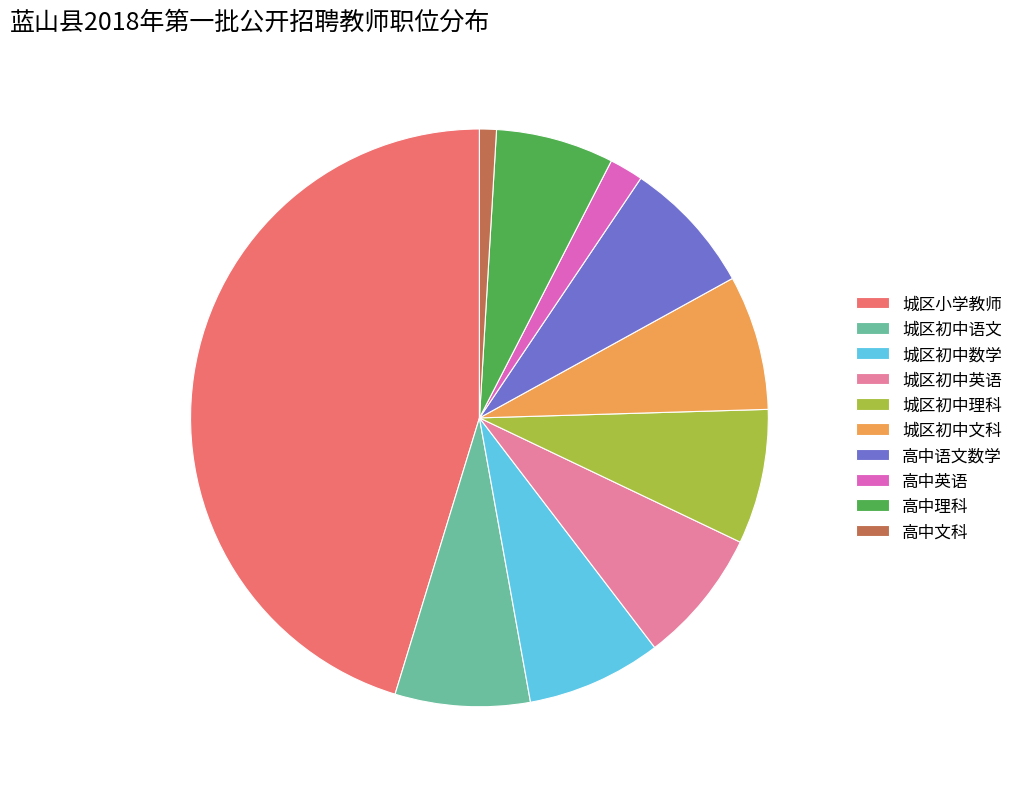

Between 高中理科 and 城区初中理科, which is larger?

城区初中理科